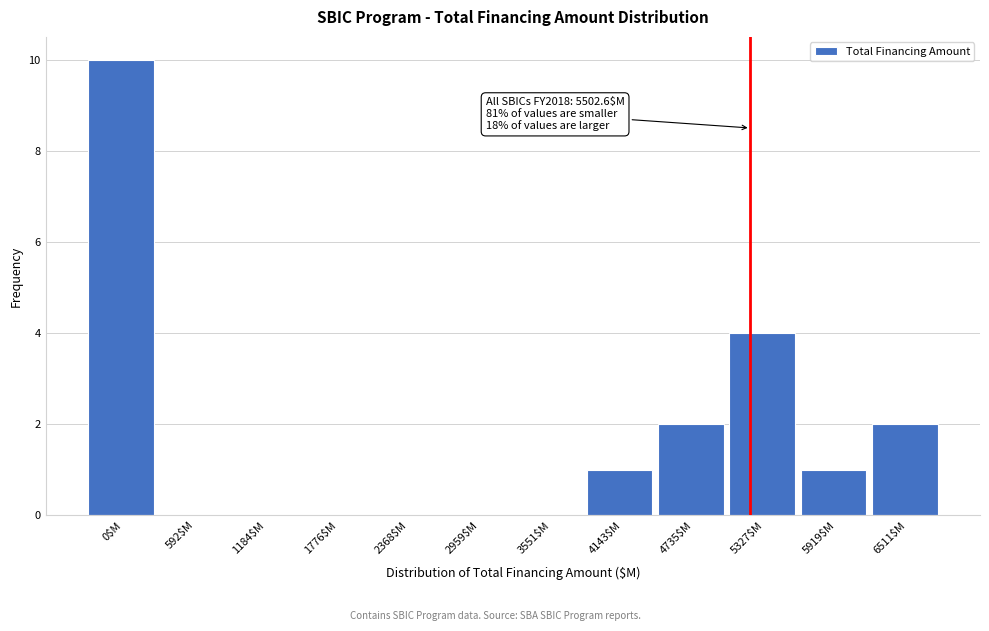

What is the sum of all values?

20